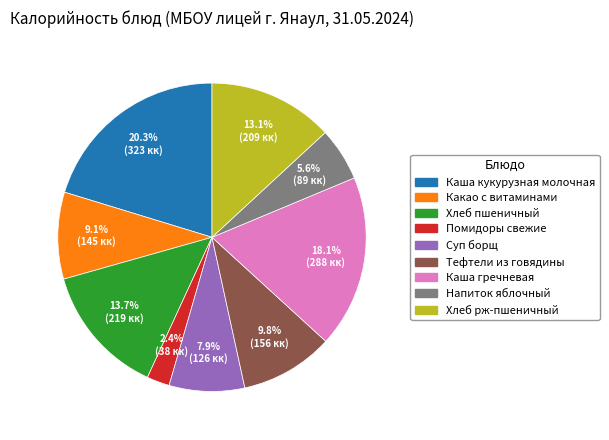

Which slice is the smallest?

Помидоры свежие